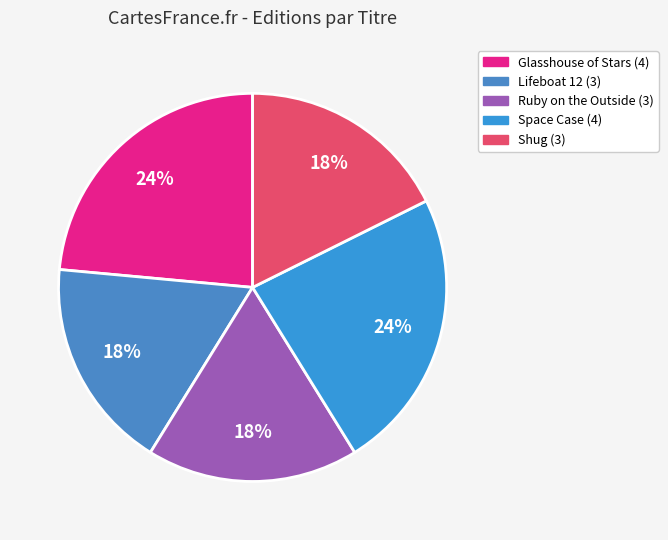

What percentage is the Glasshouse of Stars slice, to the nearest percent?

24%